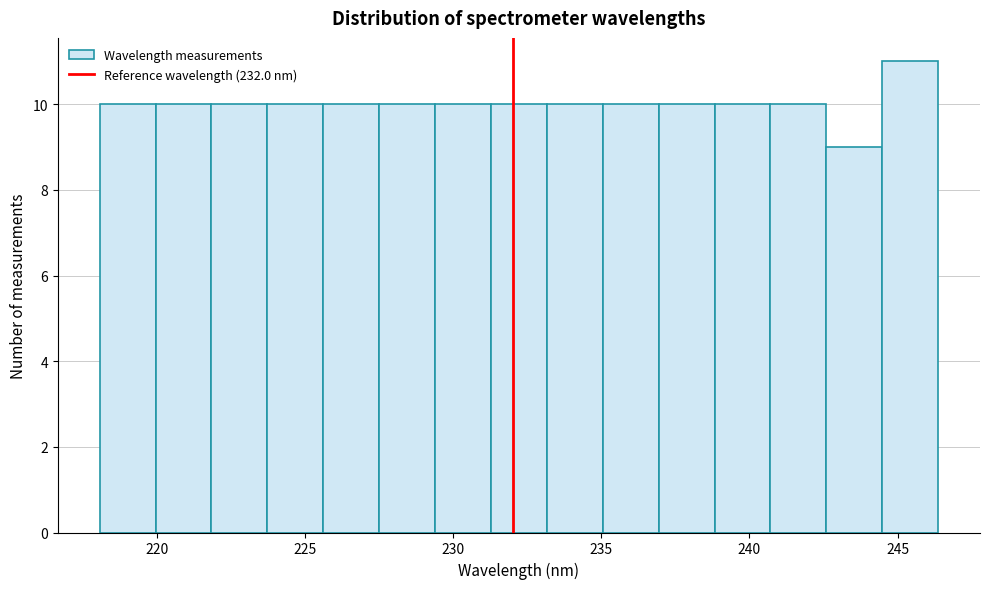

Read against the x-axis, roughly where is the centre of the tallest bar?

245.5